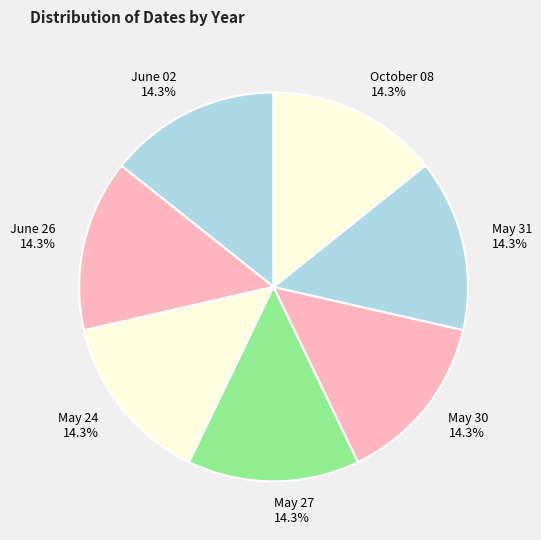

True or false: October 08 accounts for 25% of the total.

False